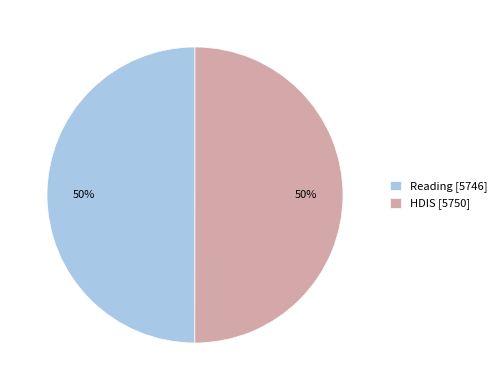

How many slices are in this pie chart?

2